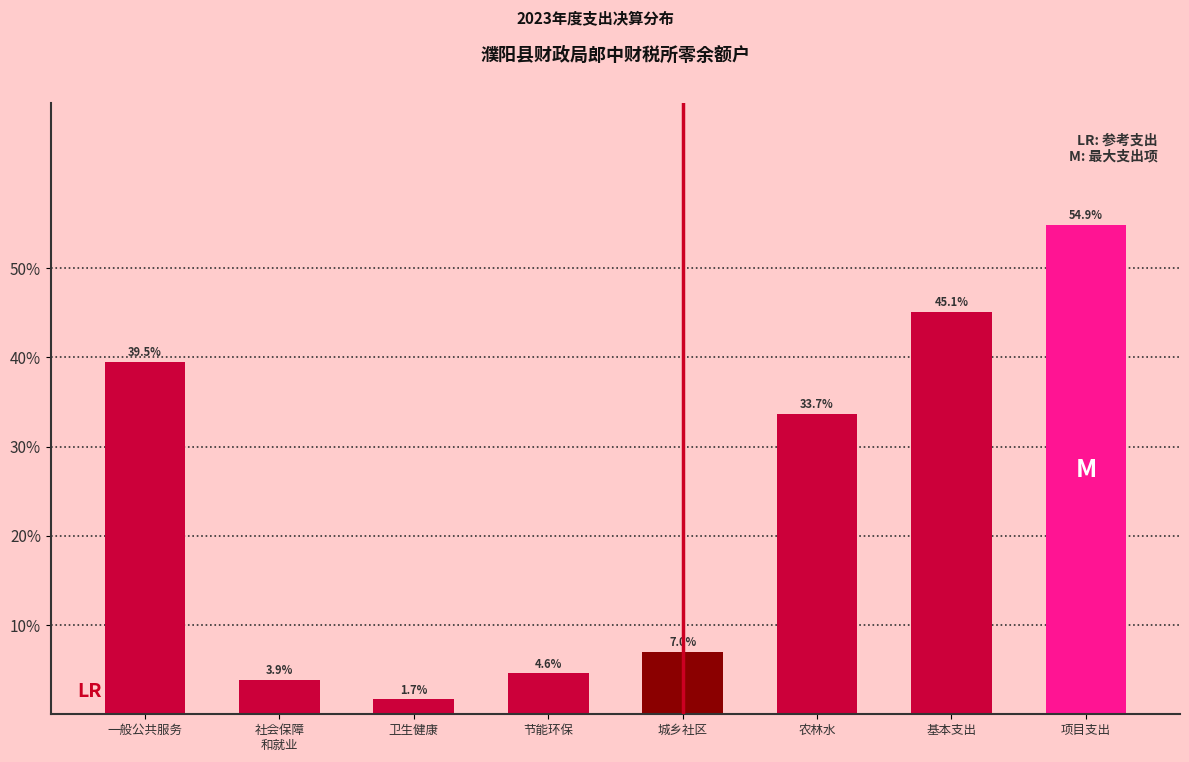

Reading left to right, list all the values displayed in this chart.

39.5	3.9	1.7	4.6	7.0	33.7	45.1	54.9